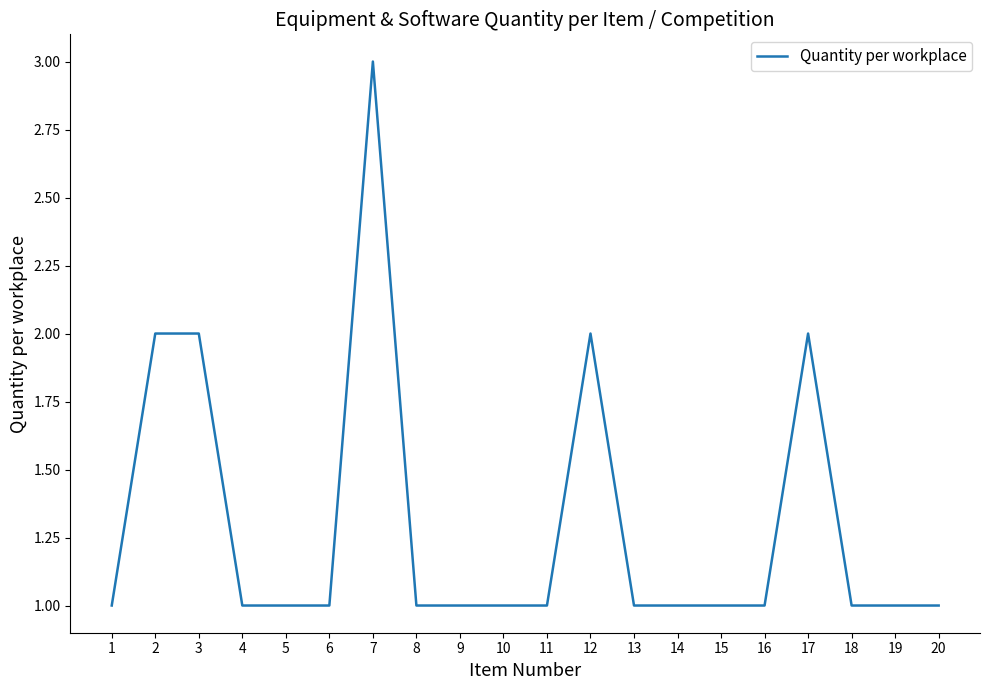

Reading left to right, list all the values displayed in this chart.

1=1	2=2	3=2	4=1	5=1	6=1	7=3	8=1	9=1	10=1	11=1	12=2	13=1	14=1	15=1	16=1	17=2	18=1	19=1	20=1